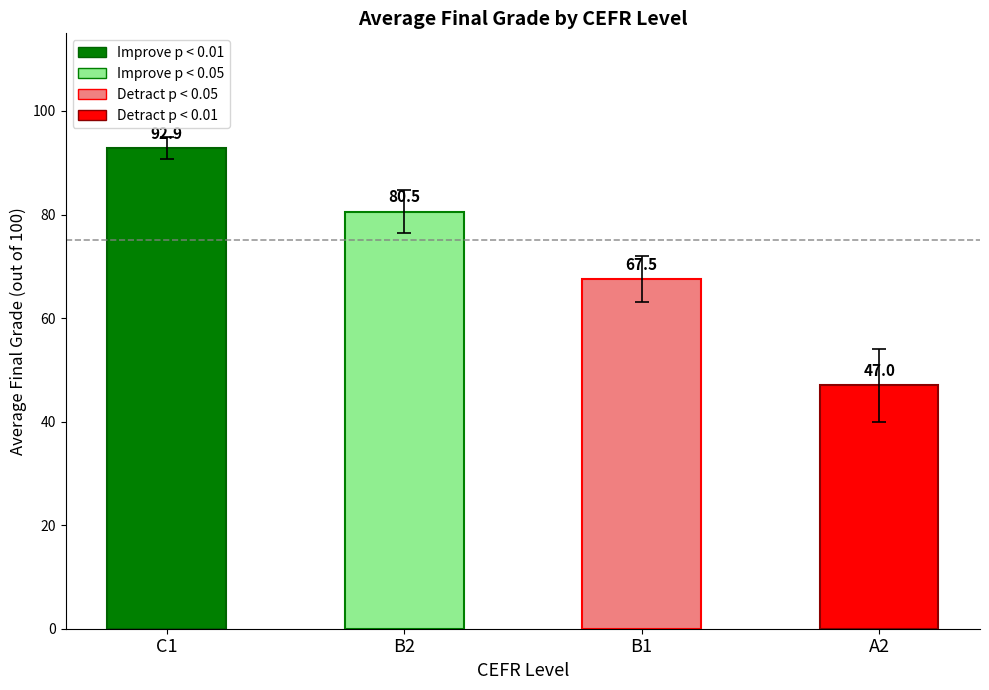

Are the bars horizontal?

No